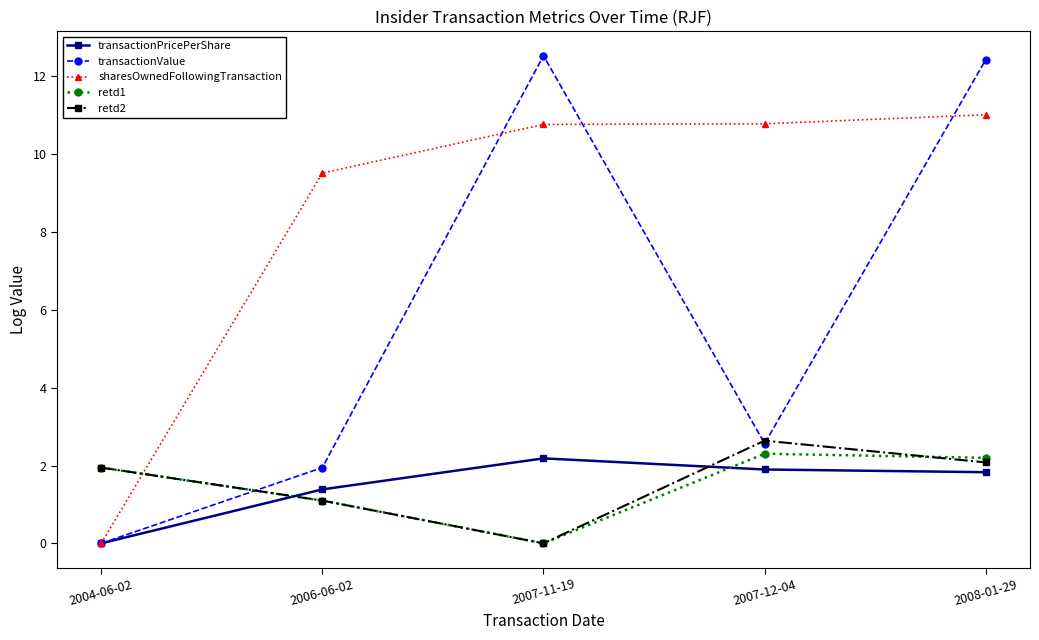

What is the difference between the maximum and minimum values in the sharesOwnedFollowingTransaction series?

11.0